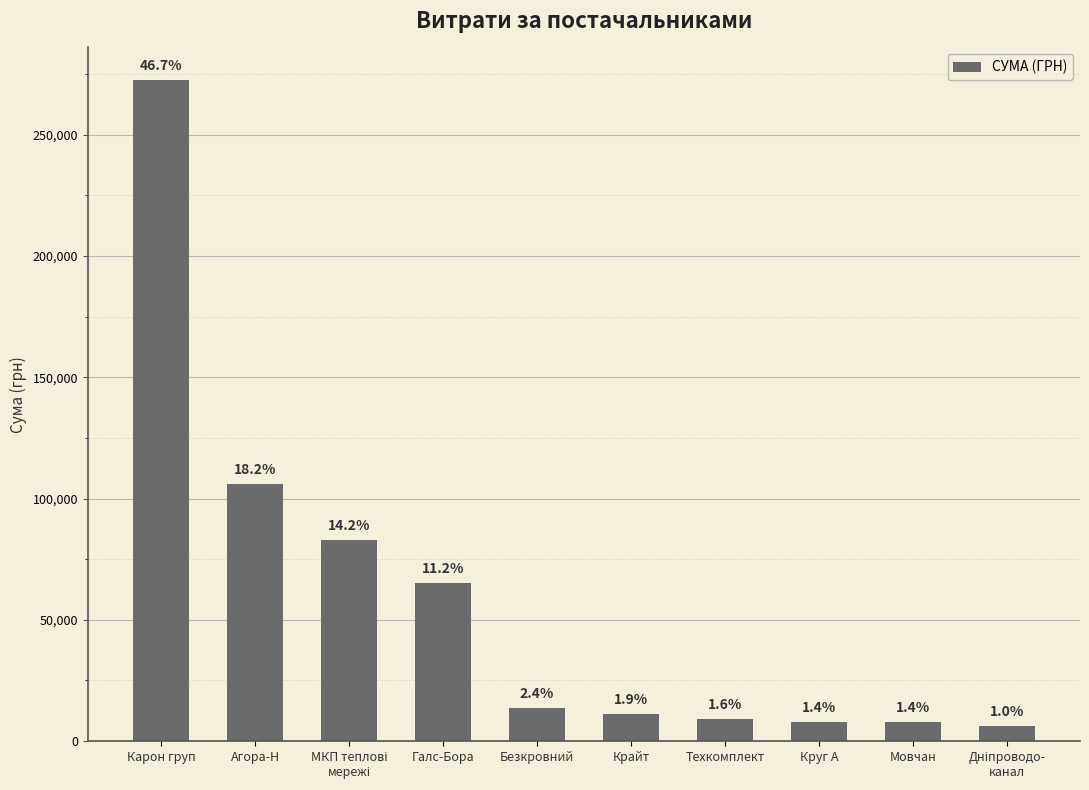

How many bars are there in total?

10